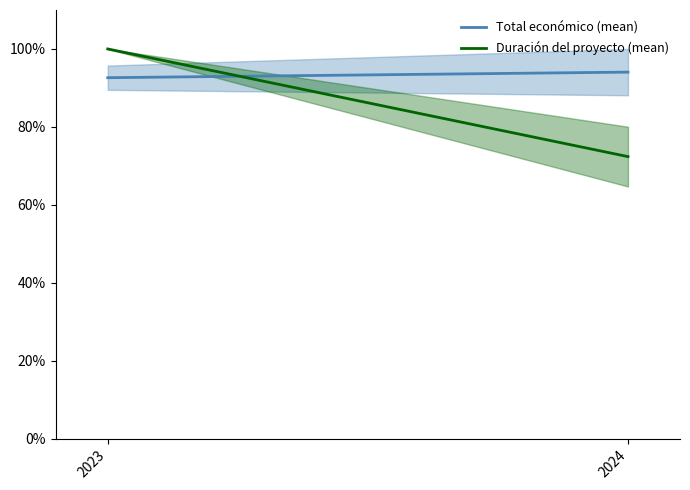

How many data points does each series have?

2